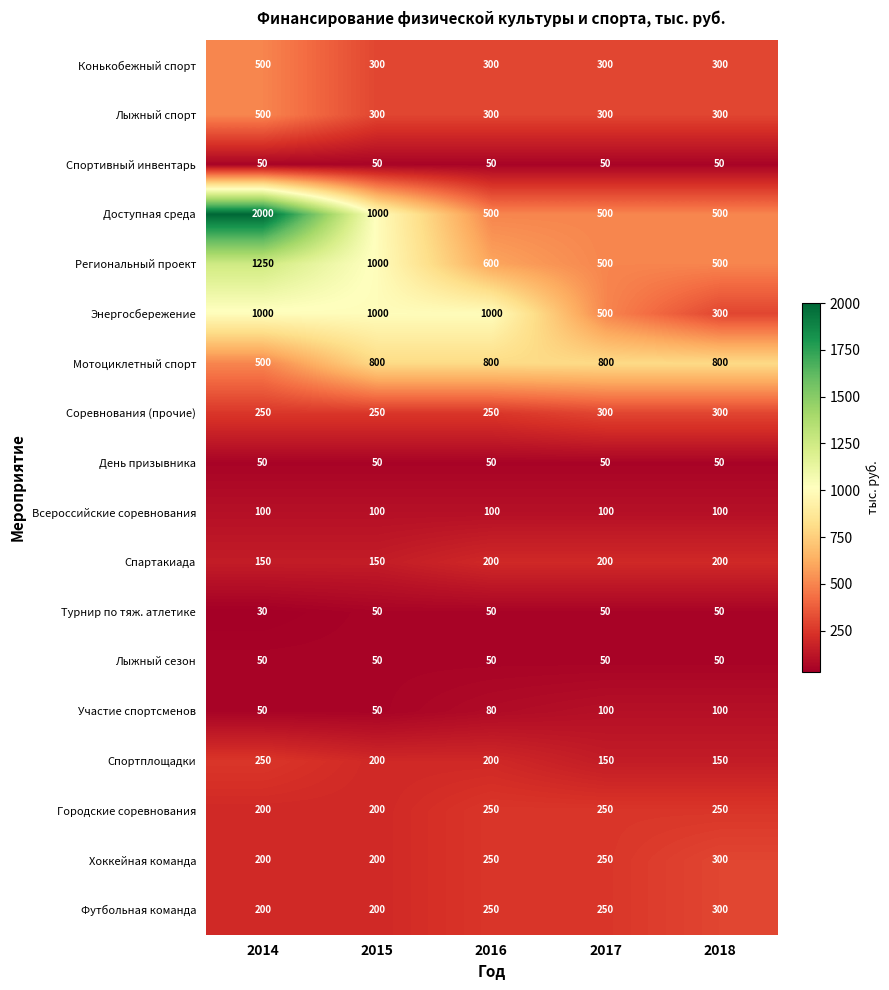

Count the Участие спортсменов values in the range 50 to 100.

5